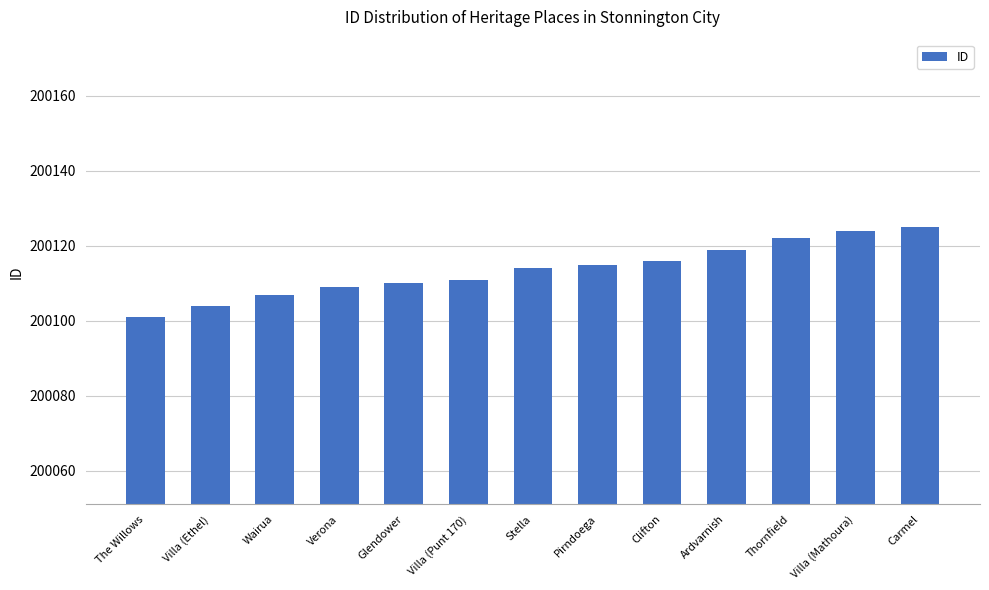

List the labels in order of value, largest first.

Carmel, Villa (Mathoura), Thornfield, Ardvarnish, Clifton, Pirndoega, Stella, Villa (Punt 170), Glendower, Verona, Wairua, Villa (Ethel), The Willows